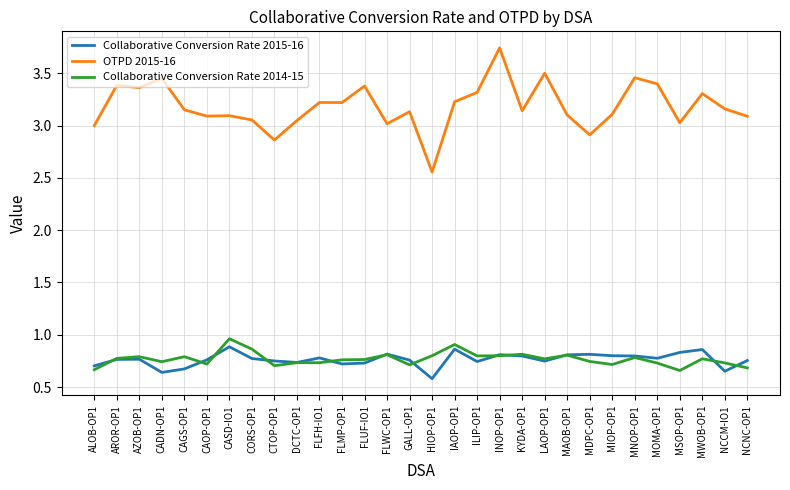

What are all the series names shown in the legend?

Collaborative Conversion Rate 2015-16, OTPD 2015-16, Collaborative Conversion Rate 2014-15